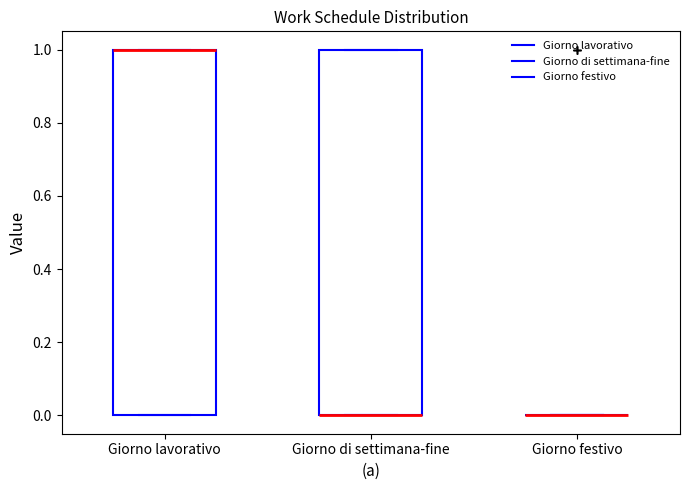

Reading left to right, read every box against the y-axis: the position of its median line, the range the box covers, and the ends of its whiskers. The values are not printed on the chart, so give them approximately, as read against the axis.

Giorno lavorativo: median 1 (drawn on the box's upper edge), box 0 to 1, whiskers 0 to 1
Giorno di settimana-fine: median 0 (drawn on the box's lower edge), box 0 to 1, whiskers 0 to 1
Giorno festivo: box collapsed to a line at 0, whiskers 0 to 0